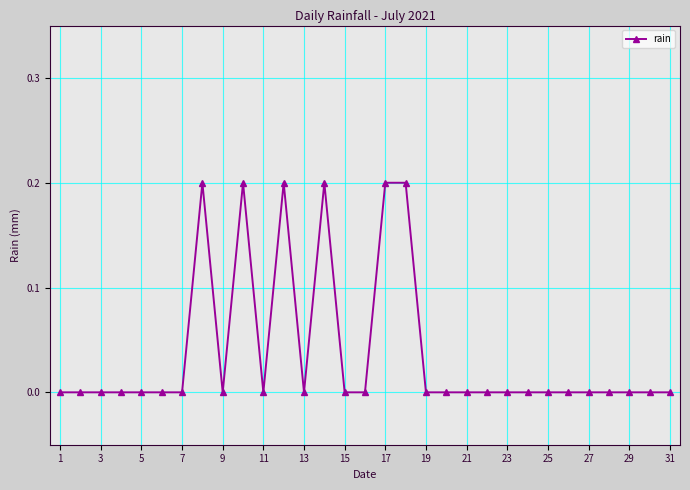

What is the difference between the maximum and second lowest values?

0.2